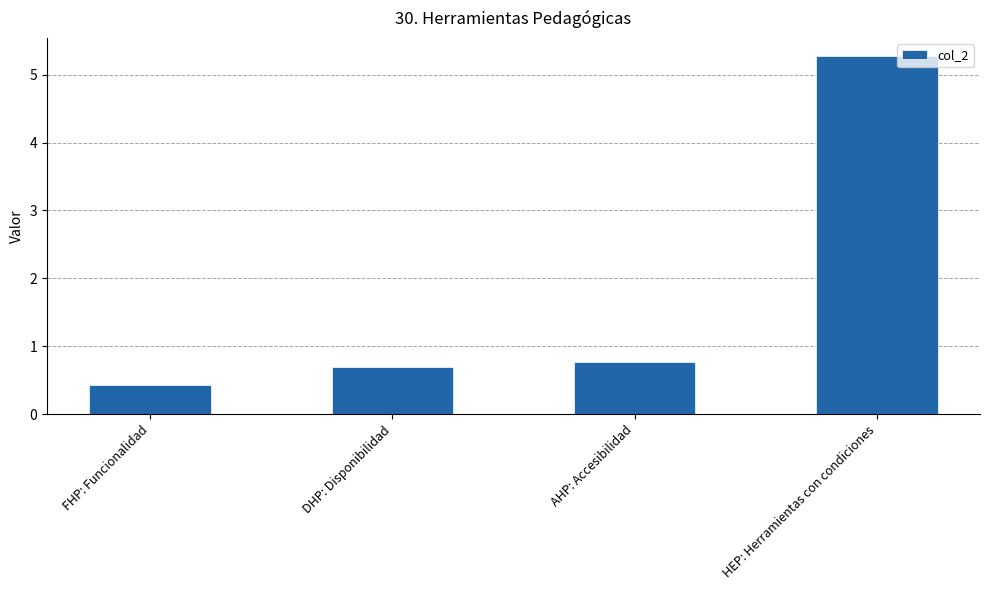

Reading left to right, what are all the values shown in this chart?

FHP: Funcionalidad=0.4	DHP: Disponibilidad=0.7	AHP: Accesibilidad=0.8	HEP: Herramientas con condiciones=5.3